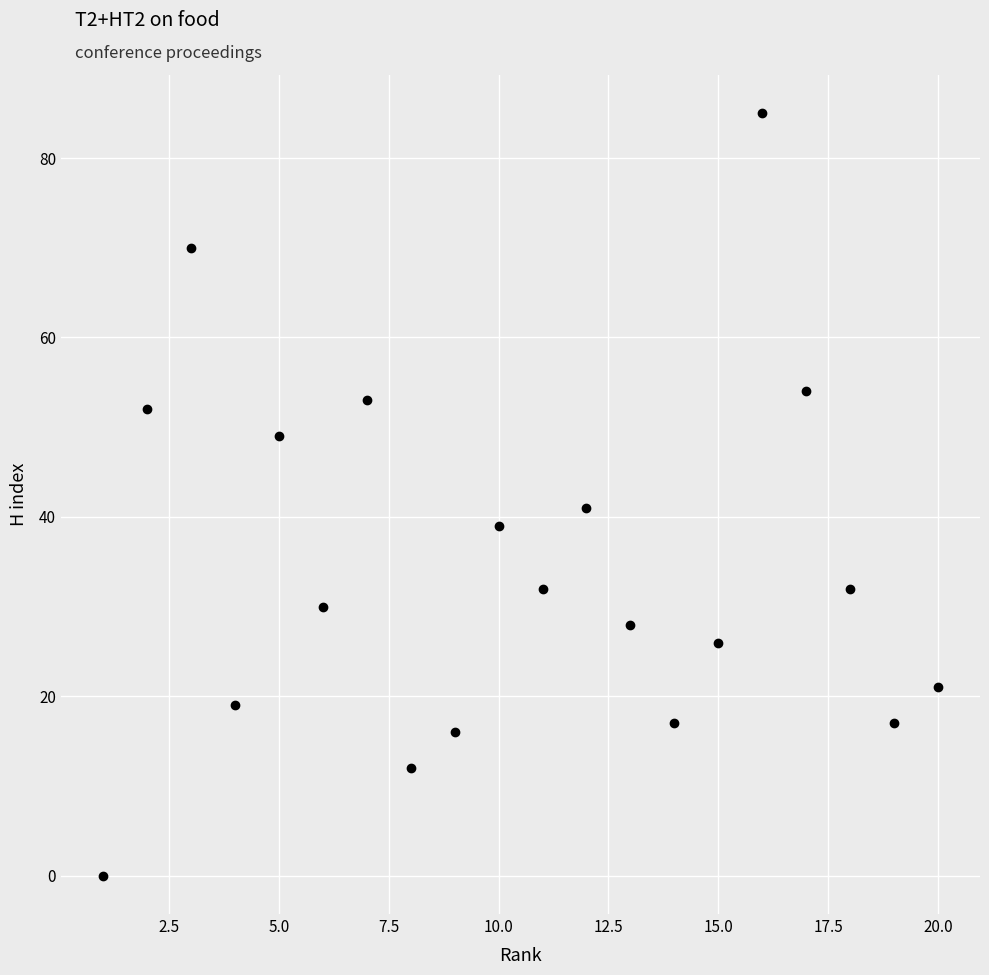

What Y value in the scatter plot is closest to 42?

41